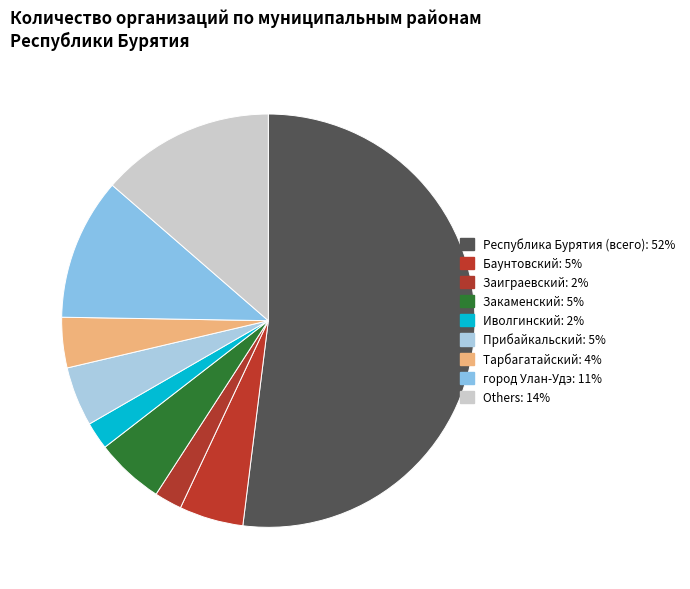

How many slices are in this pie chart?

9